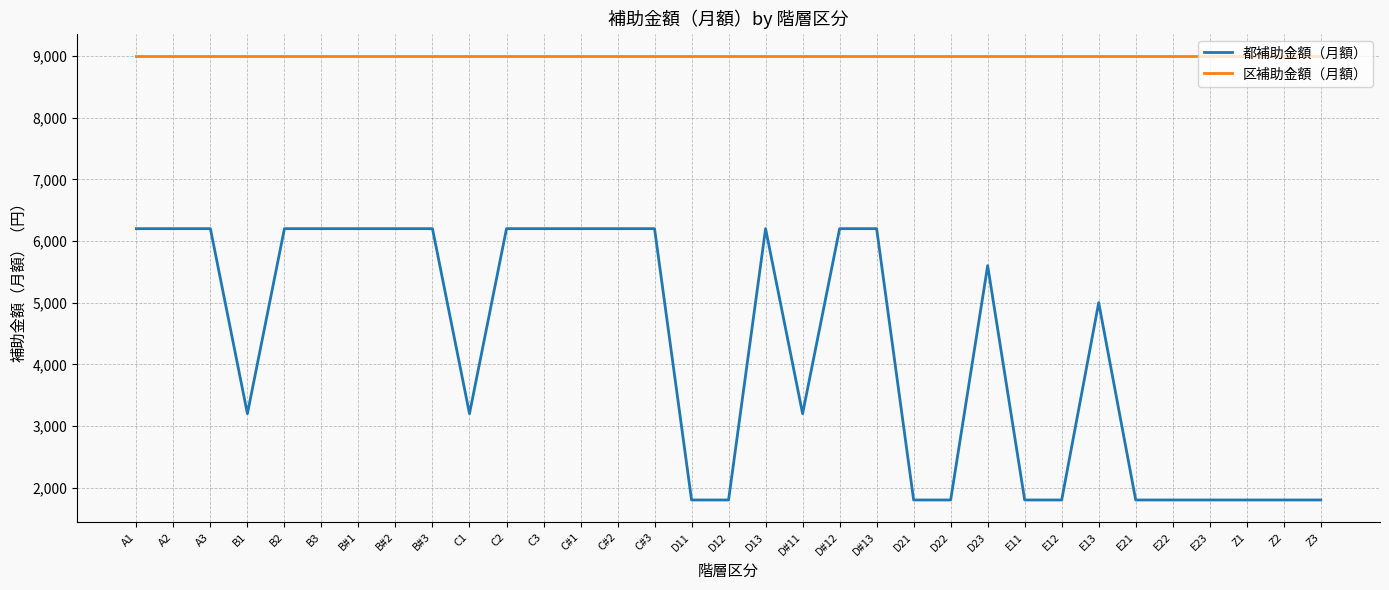

Reading right to left, what are all the values shown in this chart?

都補助金額（月額）: Z3=1800	Z2=1800	Z1=1800	E23=1800	E22=1800	E21=1800	E13=5000	E12=1800	E11=1800	D23=5600	D22=1800	D21=1800	D#13=6200	D#12=6200	D#11=3200	D13=6200	D12=1800	D11=1800	C#3=6200	C#2=6200	C#1=6200	C3=6200	C2=6200	C1=3200	B#3=6200	B#2=6200	B#1=6200	B3=6200	B2=6200	B1=3200	A3=6200	A2=6200	A1=6200
区補助金額（月額）: Z3=9000	Z2=9000	Z1=9000	E23=9000	E22=9000	E21=9000	E13=9000	E12=9000	E11=9000	D23=9000	D22=9000	D21=9000	D#13=9000	D#12=9000	D#11=9000	D13=9000	D12=9000	D11=9000	C#3=9000	C#2=9000	C#1=9000	C3=9000	C2=9000	C1=9000	B#3=9000	B#2=9000	B#1=9000	B3=9000	B2=9000	B1=9000	A3=9000	A2=9000	A1=9000